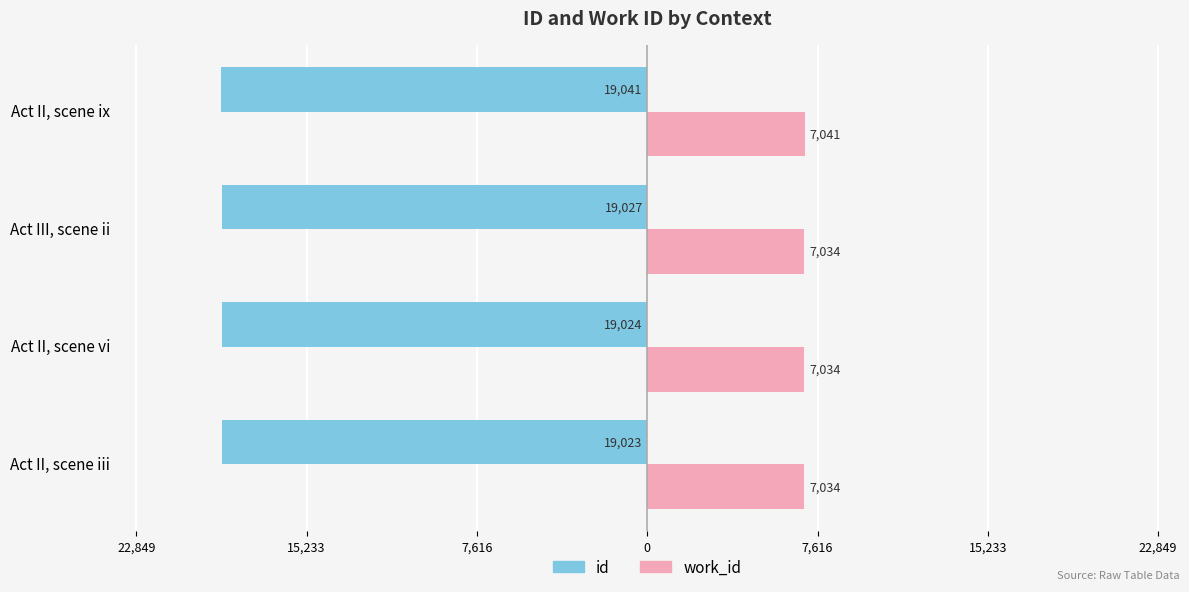

What are all the series names shown in the legend?

id, work_id